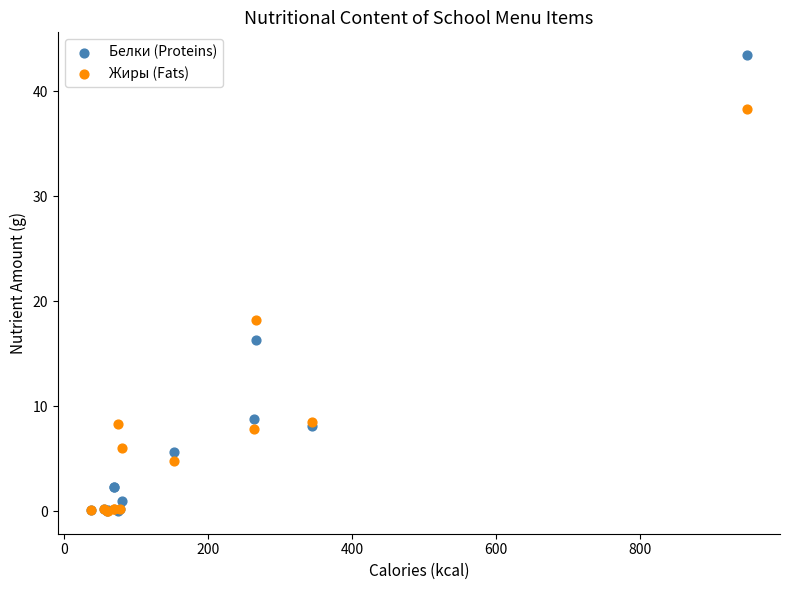

Which series contains the highest Y value?

Белки (Proteins)